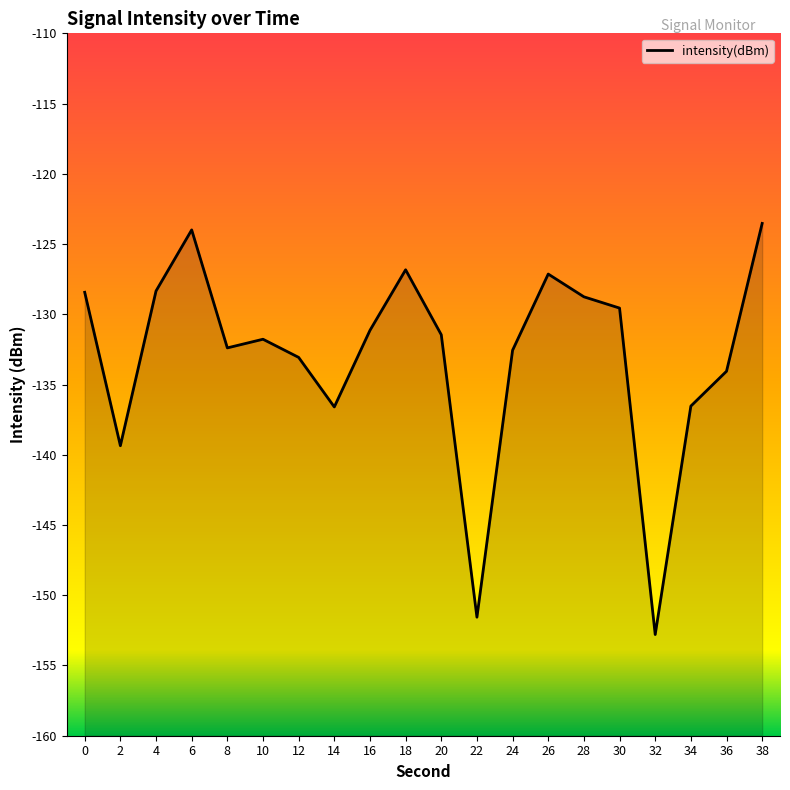

Where is the data nearest to the value -138?

2